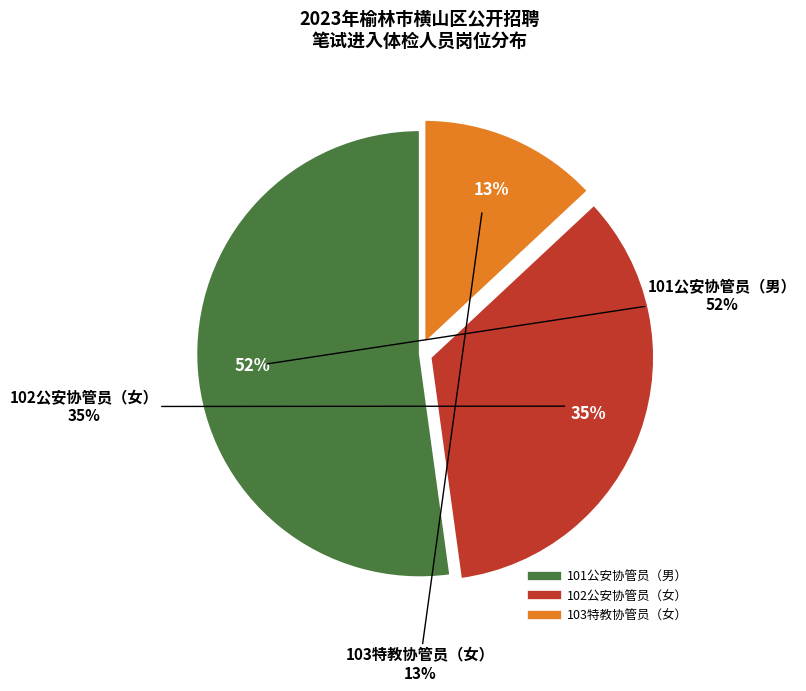

Is it true that 101公安协管员（男） is 67% of the pie?

False